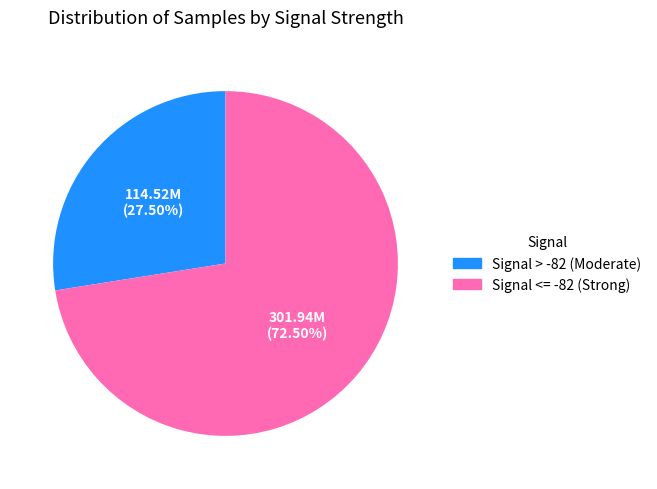

Does any single category account for the majority?

Yes